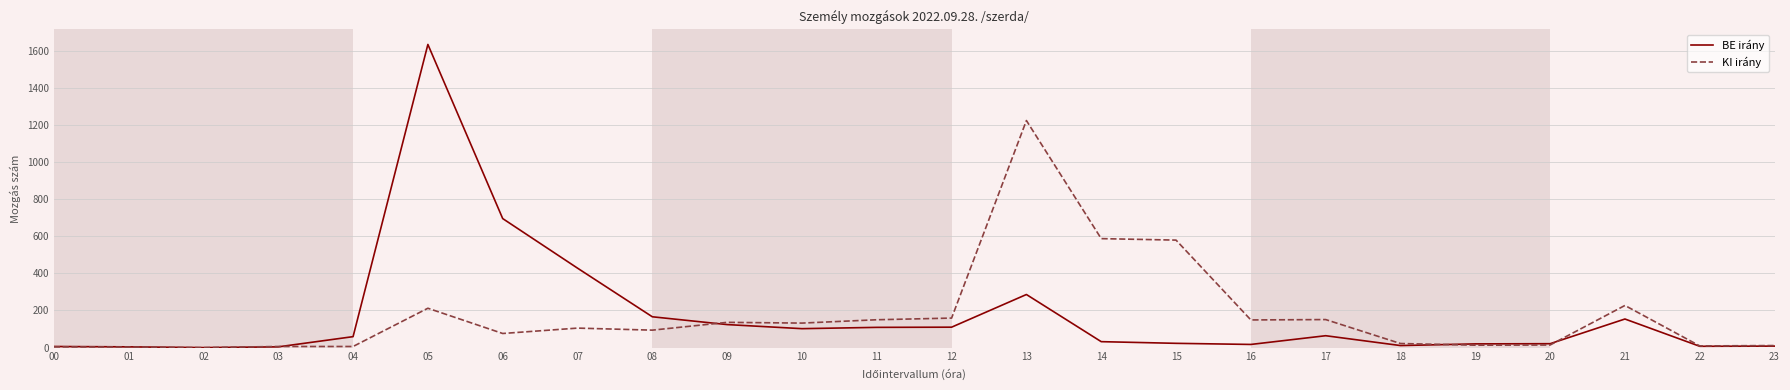

What is the greatest value displayed?

1633